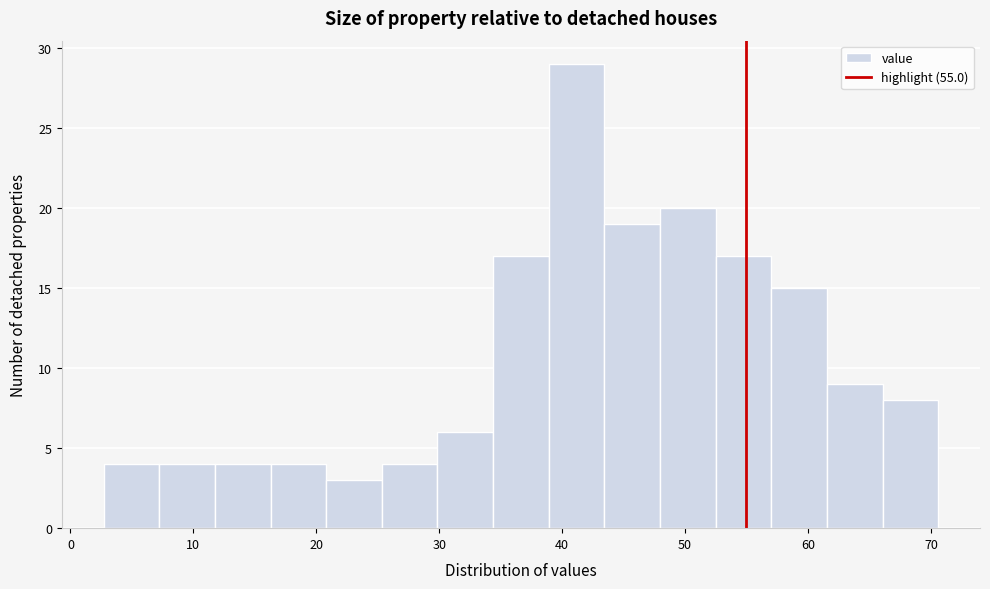

Over which range of the x-axis is the bar tallest?

39 to 43